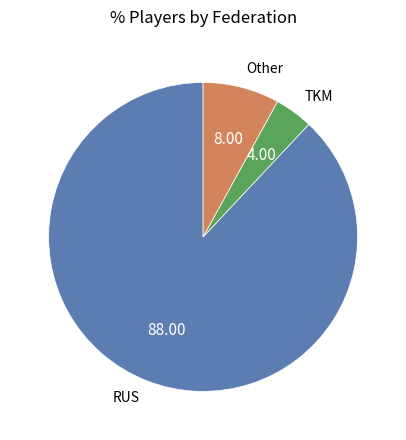

The RUS slice represents 44% of the pie. True or false?

False